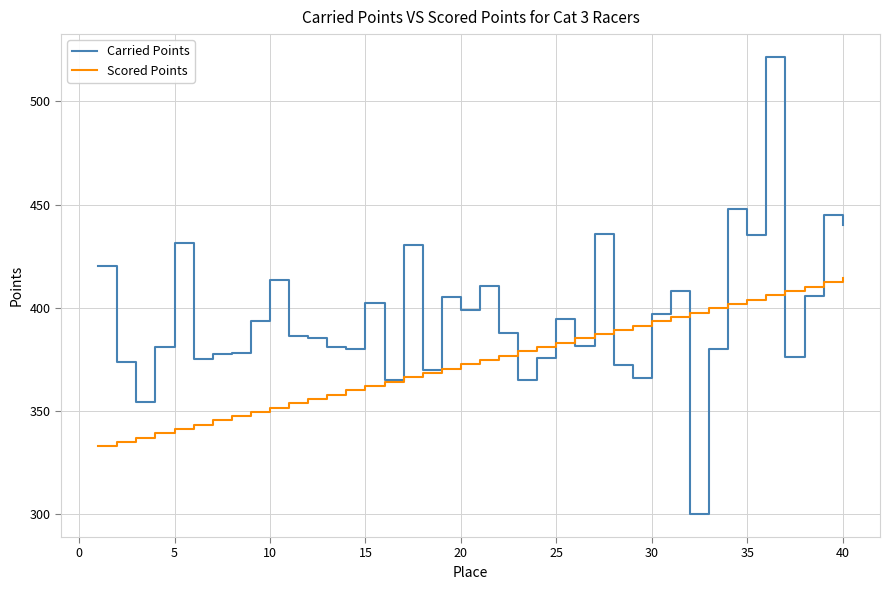

Which series has the largest total across all categories?

Carried Points